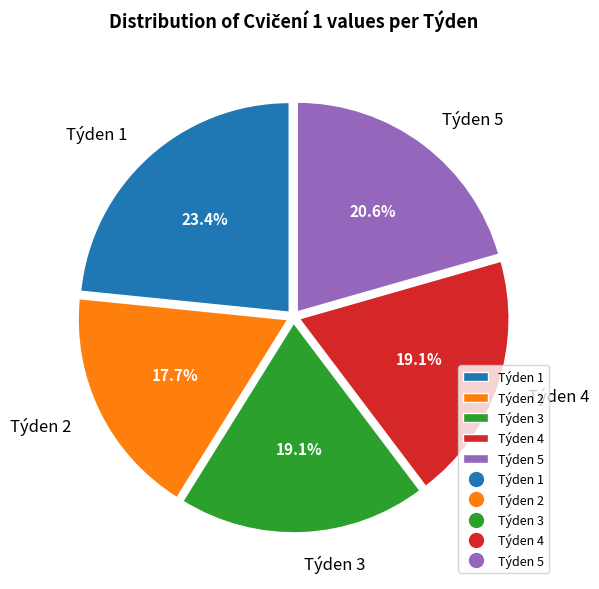

What percentage is the Týden 1 slice, to the nearest percent?

23%